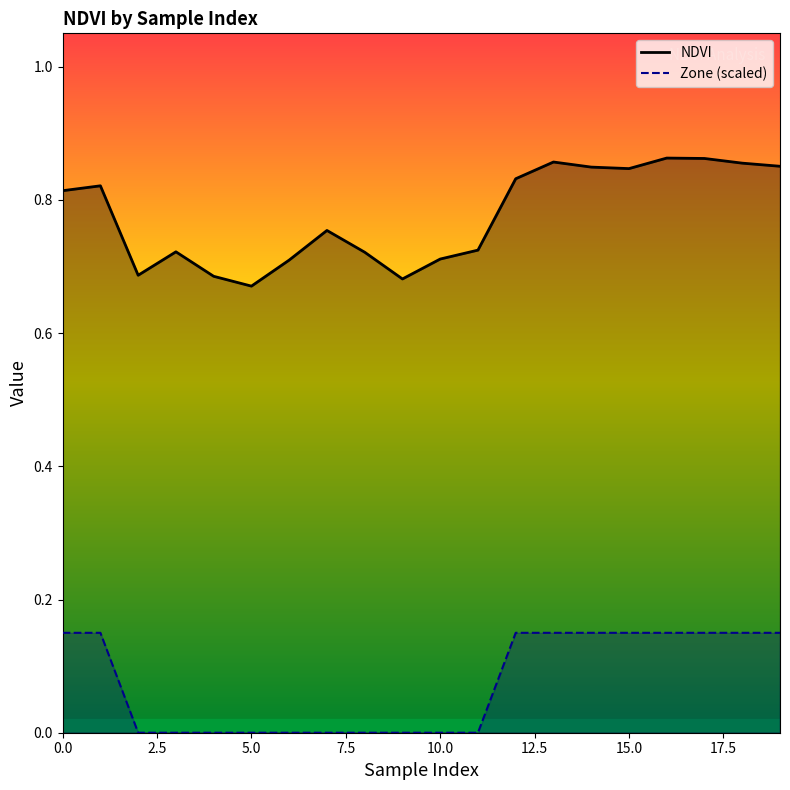

What is the label of the 16th point from the left?

15